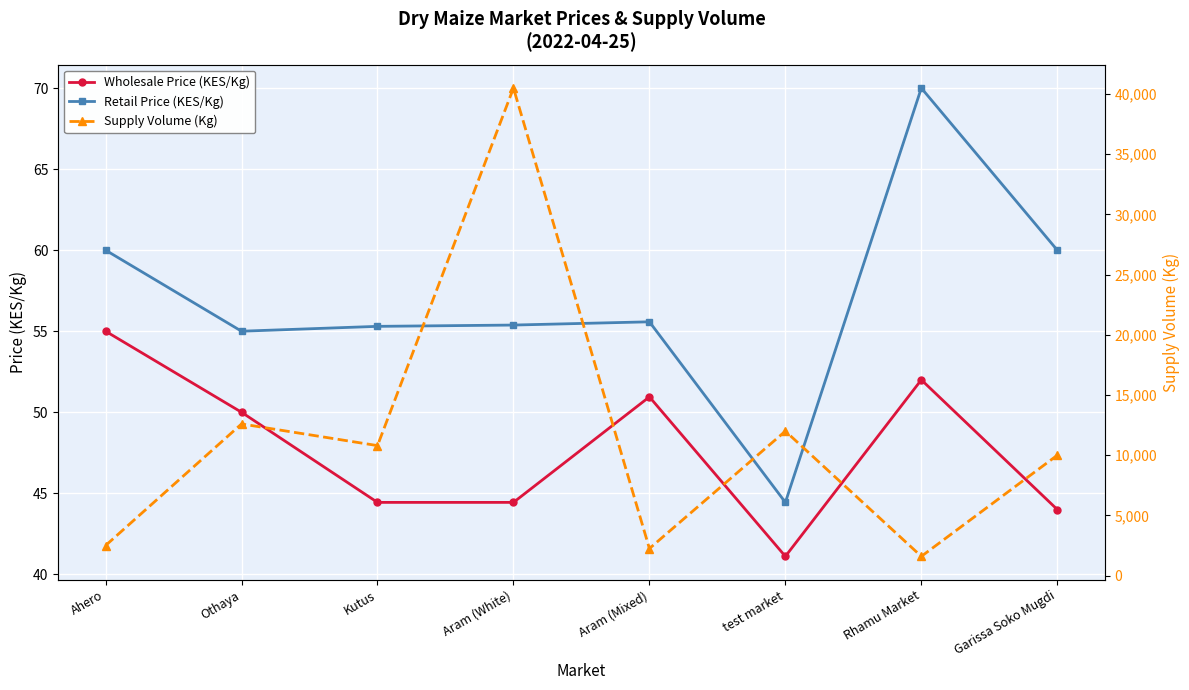

Reading left to right, what are all the values shown in this chart?

Wholesale Price (KES/Kg): Ahero=55.0	Othaya=50.0	Kutus=44.4	Aram (White)=44.4	Aram (Mixed)=51.0	test market=41.1	Rhamu Market=52.0	Garissa Soko Mugdi=44.0
Retail Price (KES/Kg): Ahero=60.0	Othaya=55.0	Kutus=55.3	Aram (White)=55.4	Aram (Mixed)=55.6	test market=44.4	Rhamu Market=70.0	Garissa Soko Mugdi=60.0
Supply Volume (Kg): Ahero=2500.0	Othaya=12600.0	Kutus=10800.0	Aram (White)=40500.0	Aram (Mixed)=2250.0	test market=12000.0	Rhamu Market=1600.0	Garissa Soko Mugdi=10000.0